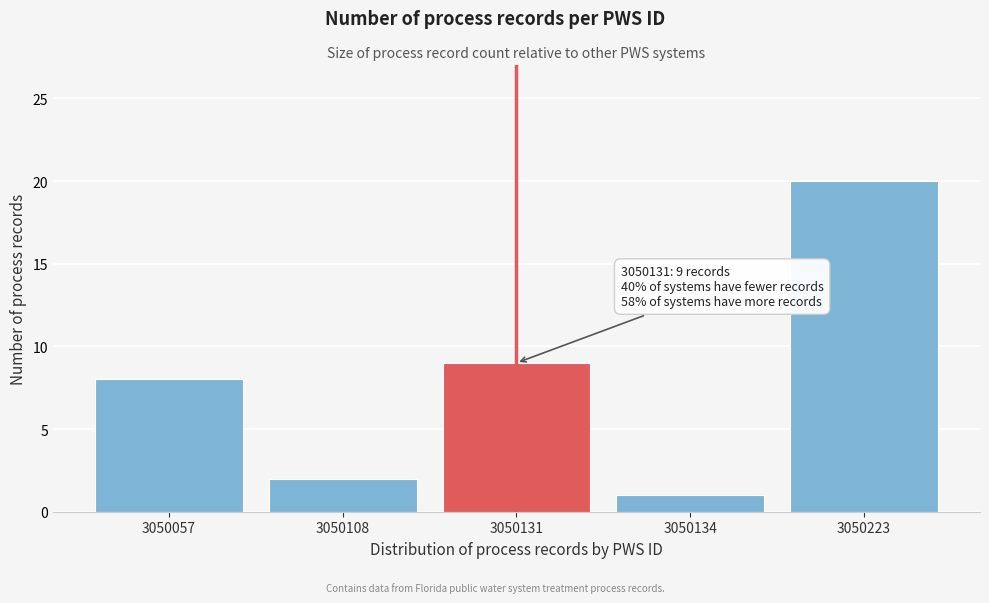

Reading left to right, what are all the values shown in this chart?

8	2	9	1	20